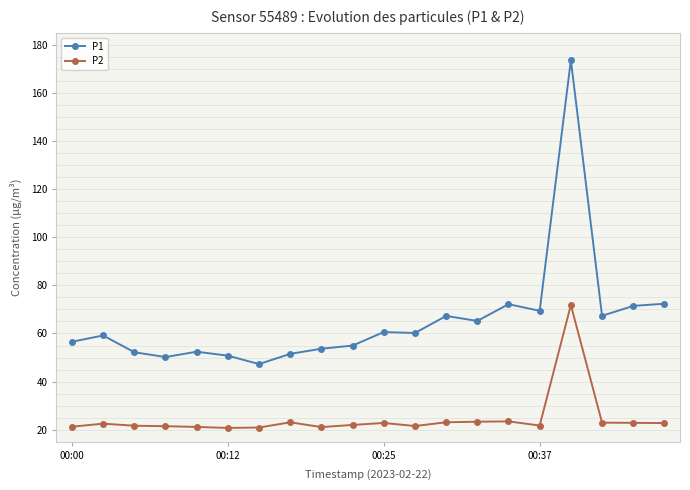

What is the difference between the maximum and minimum values in the P1 series?

126.4